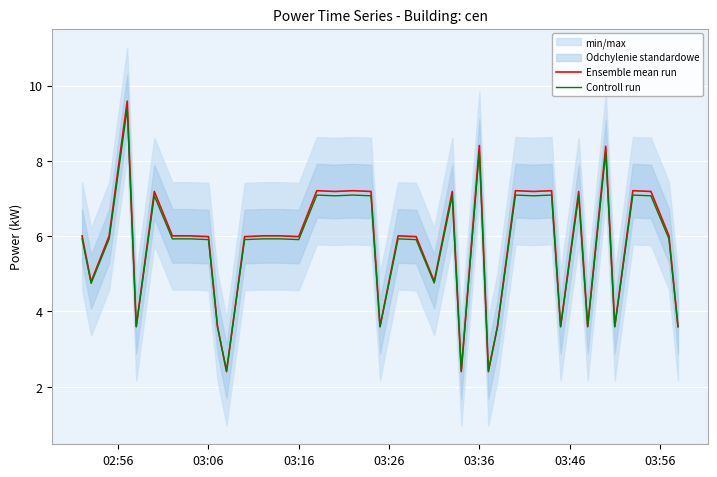

Which series has the largest total across all categories?

Ensemble mean run